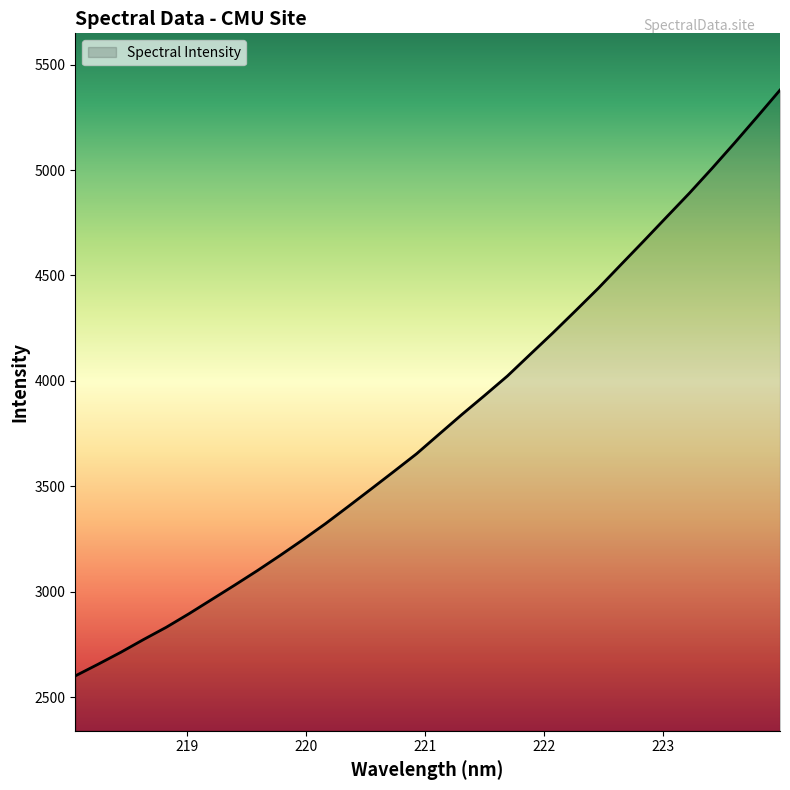

What is the greatest value displayed?

5379.0